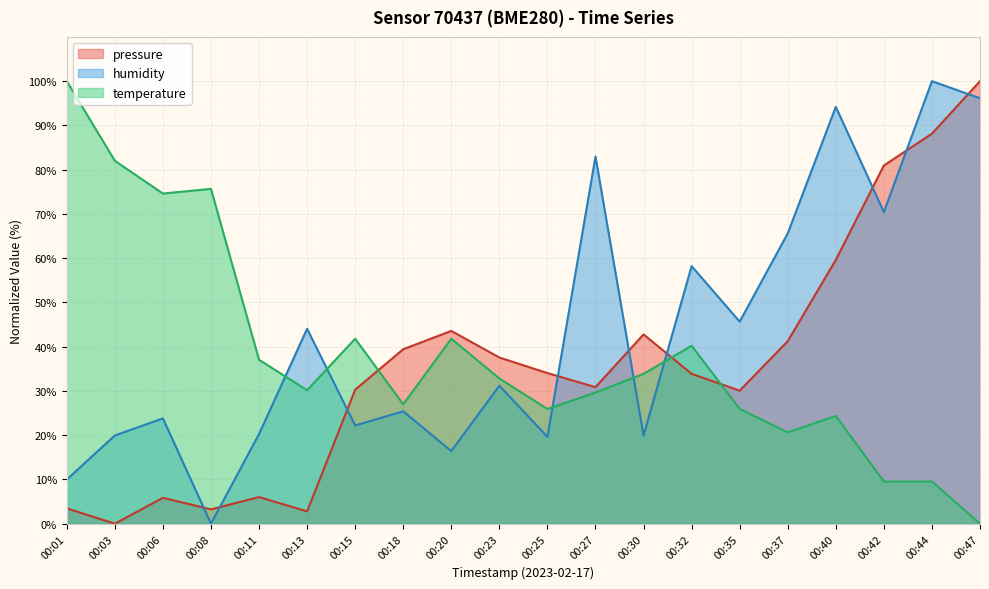

Which series ends up on top after the final intersection of temperature and humidity?

humidity